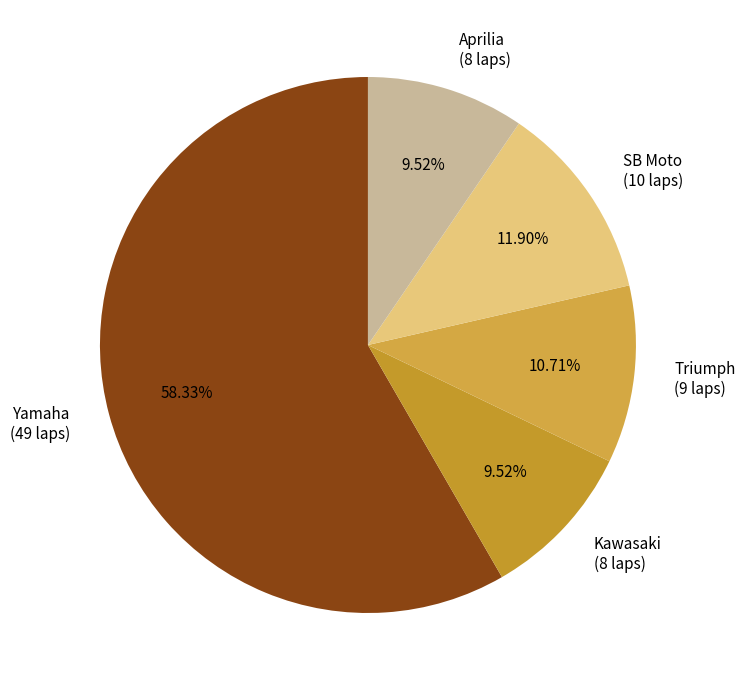

What is the largest slice in the pie chart?

Yamaha